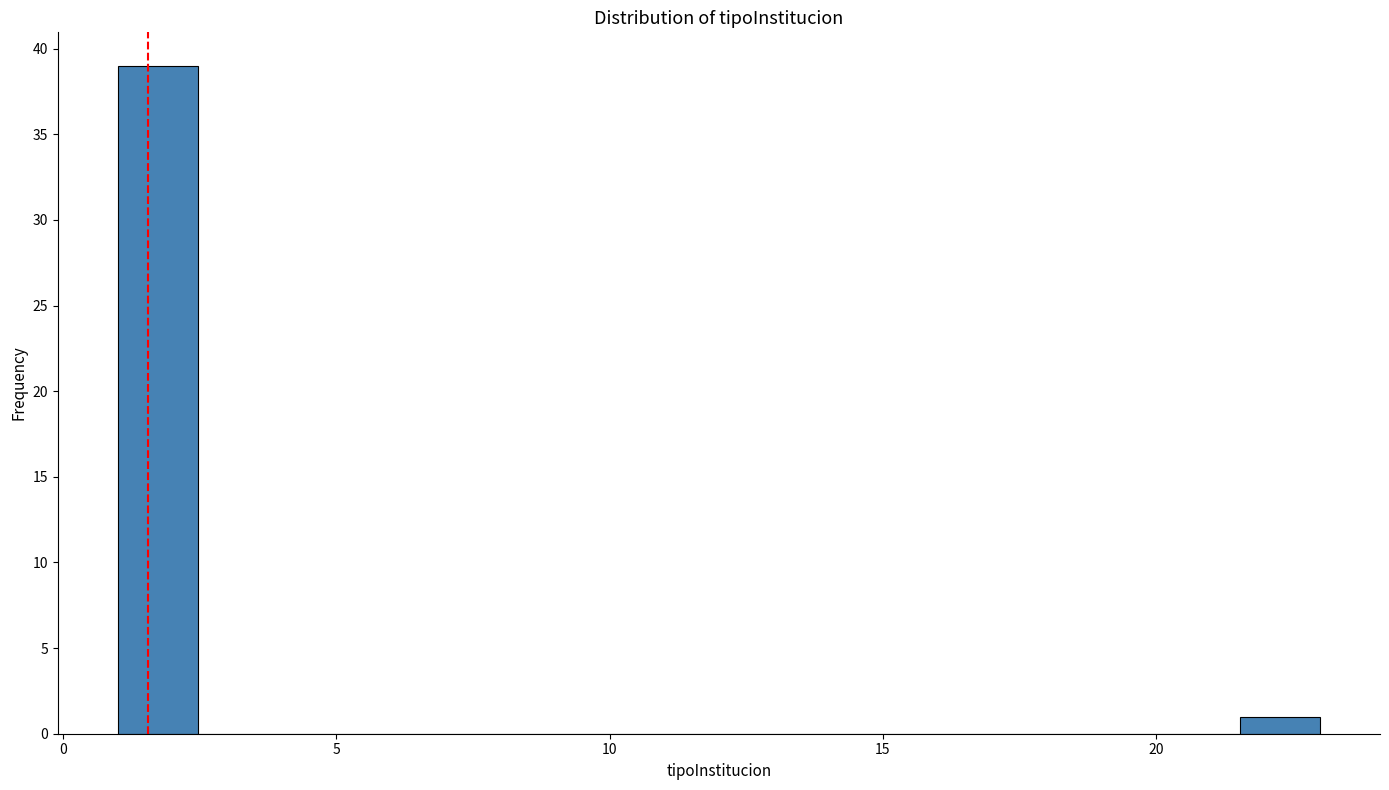

Around what value on the x-axis is the tallest bar? Give the approximate position of its centre, as read against the axis.

1.5